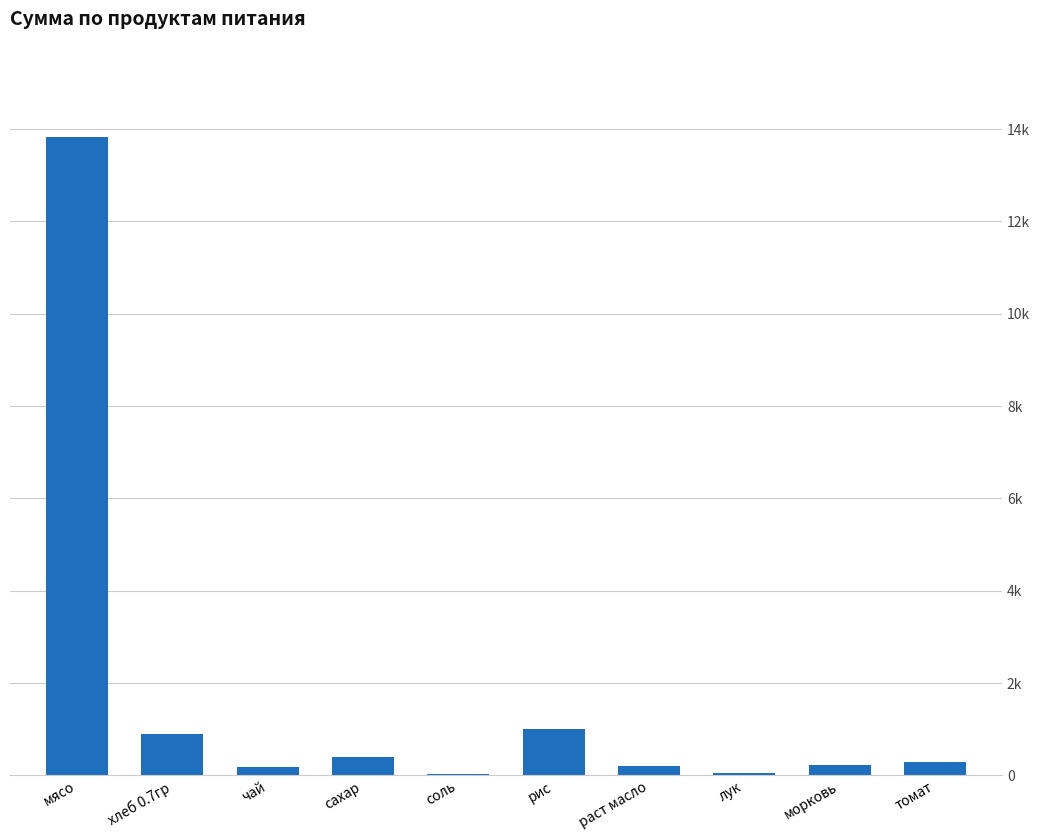

The chart shows a value of 497.8 at томат. True or false?

False